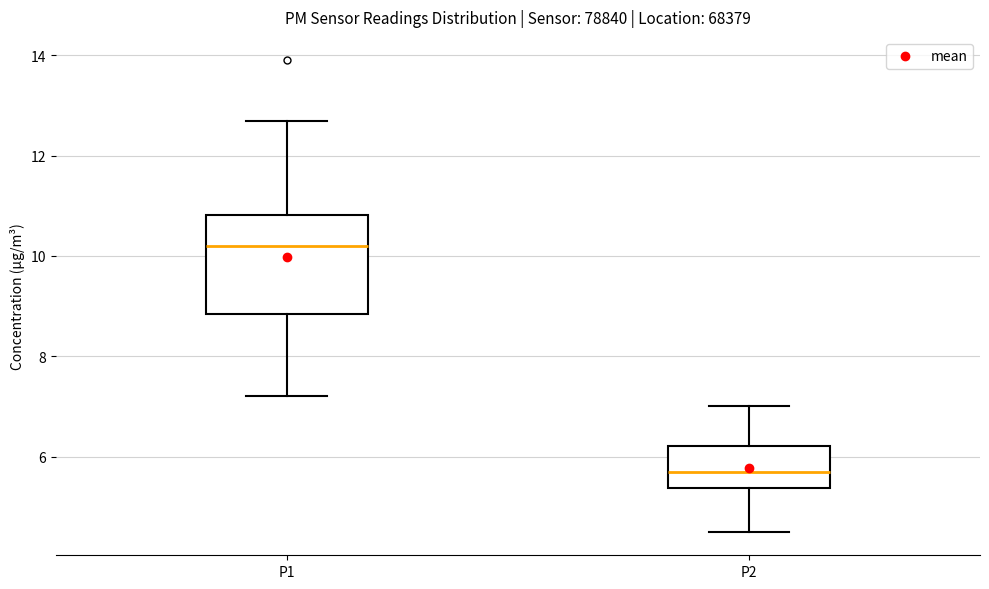

Where is the upper edge of the box for P2 on the y-axis? The values are not printed on the chart, so give them approximately, as read against the axis.

6.2